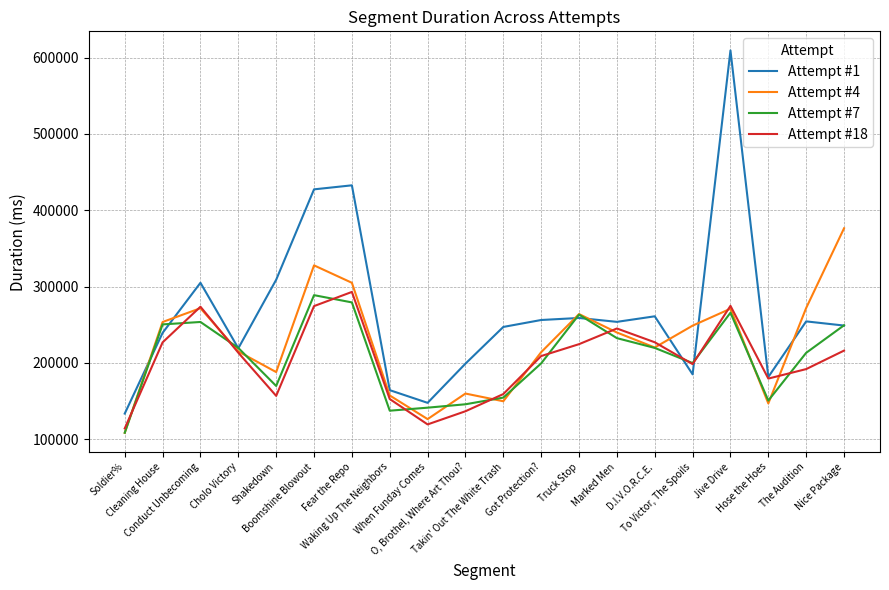

Which series has the largest range (max minus min)?

Attempt #1